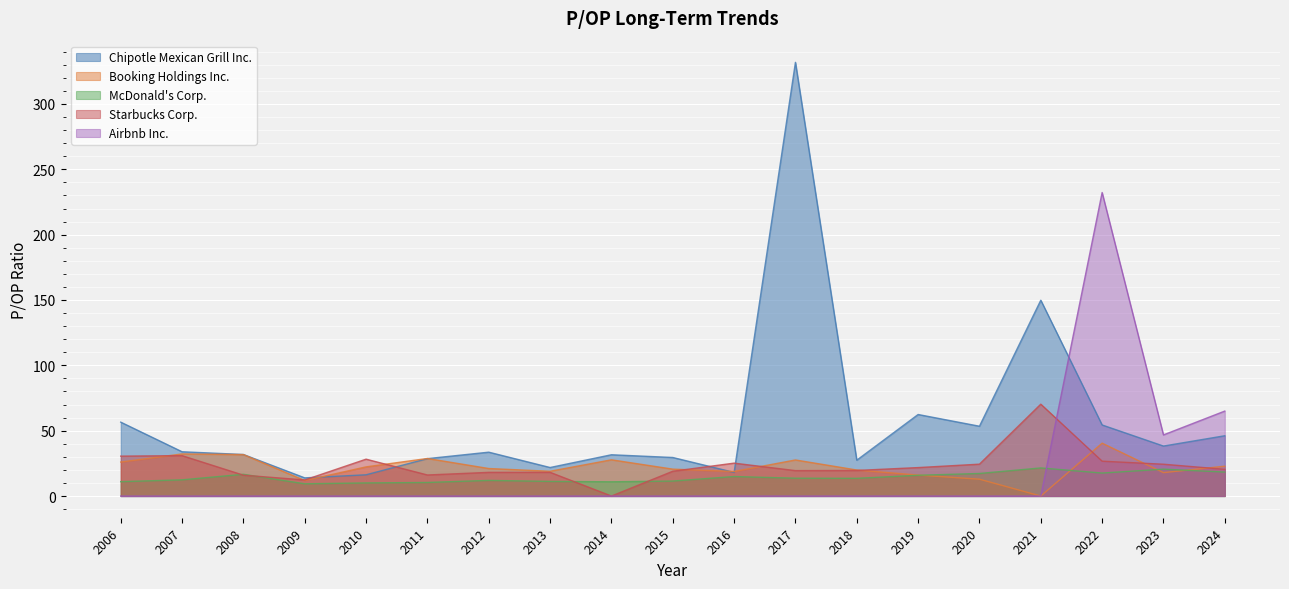

Rank the series by their maximum value, from lowest to highest.

McDonald's Corp., Booking Holdings Inc., Starbucks Corp., Airbnb Inc., Chipotle Mexican Grill Inc.